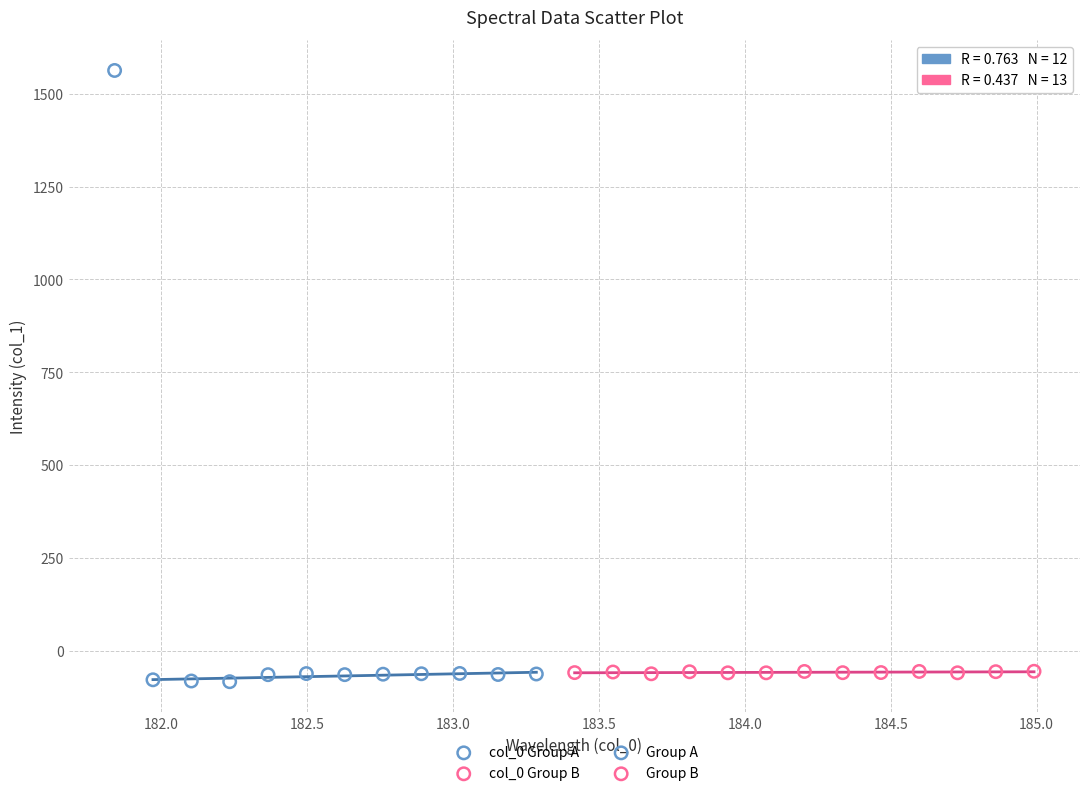

Which series reaches the minimum Y coordinate?

col_0 Group A